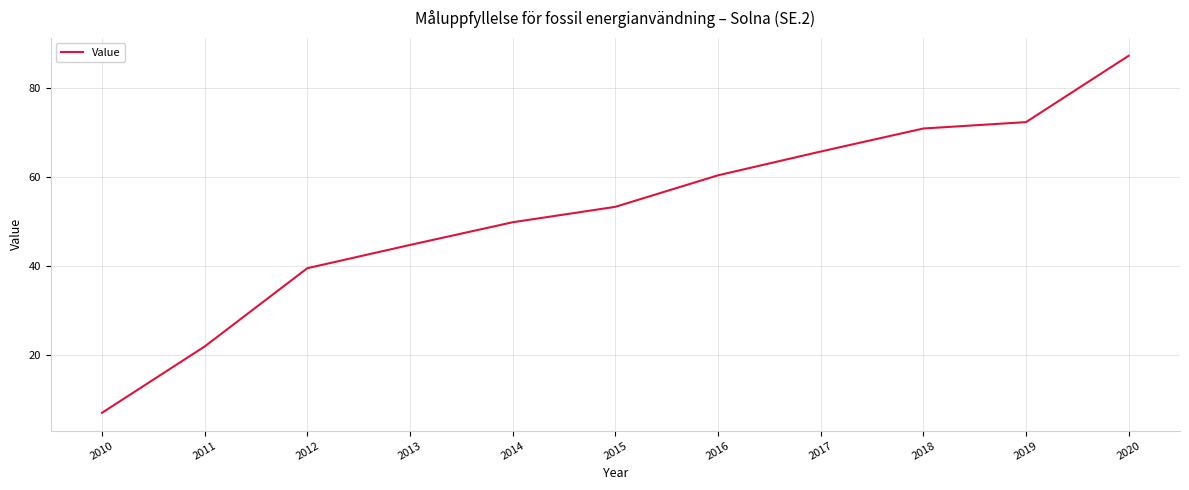

How many lines are shown in the chart?

1